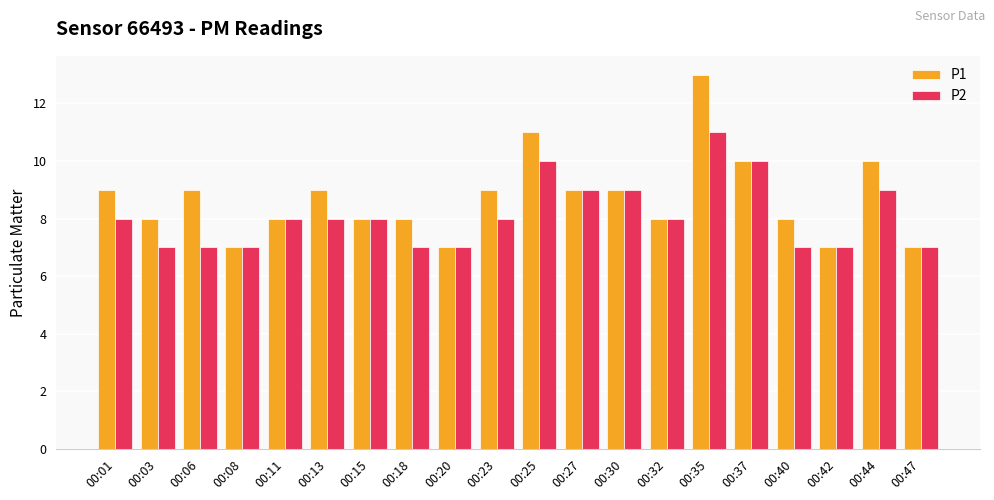

What is the difference between the second highest and second lowest values in the P1 series?

4